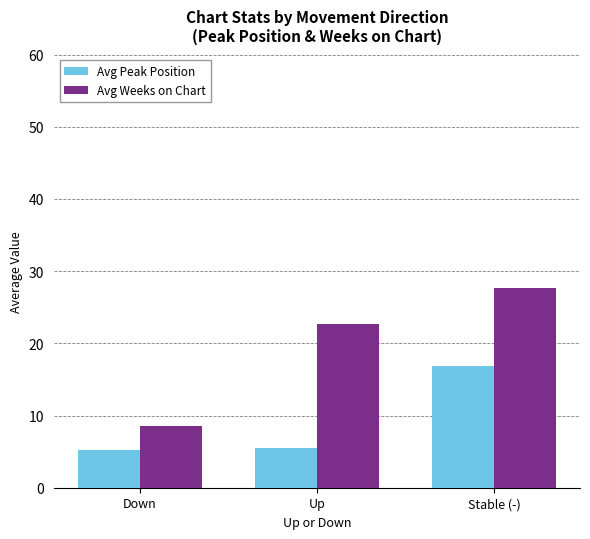

At how many categories does at least one series exceed 15?

2